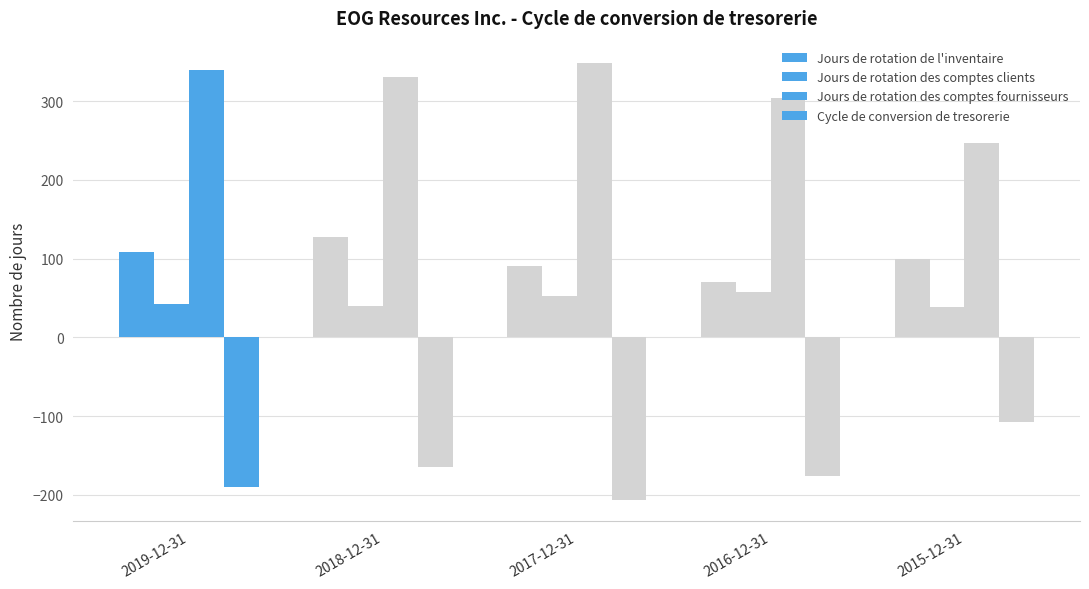

Is it true that Jours de rotation des comptes clients equals 58 at 2016-12-31?

True